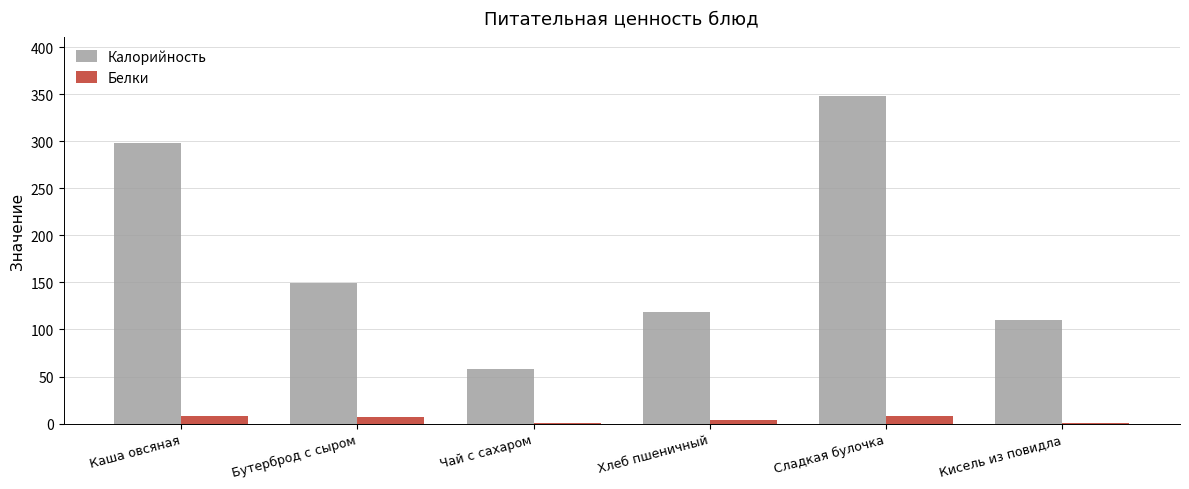

How many series are shown in this chart?

2